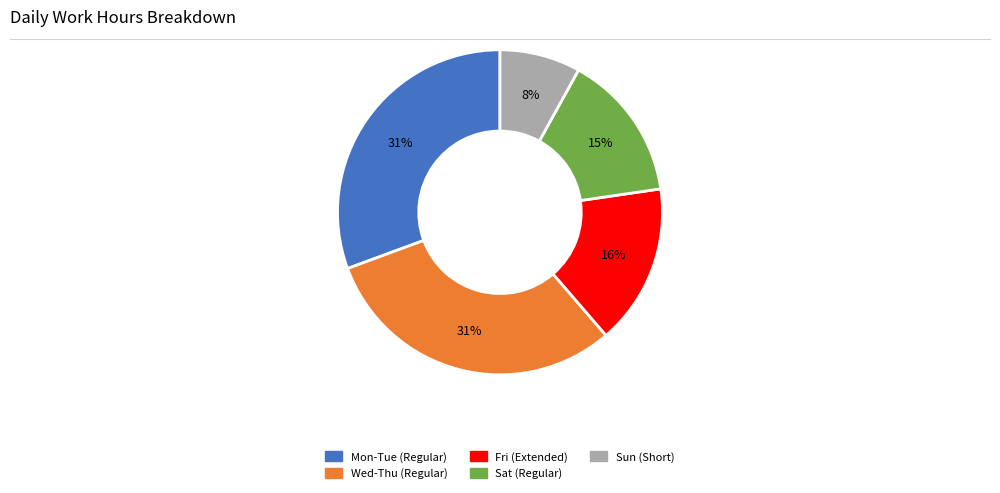

Is there a majority slice in this chart?

No